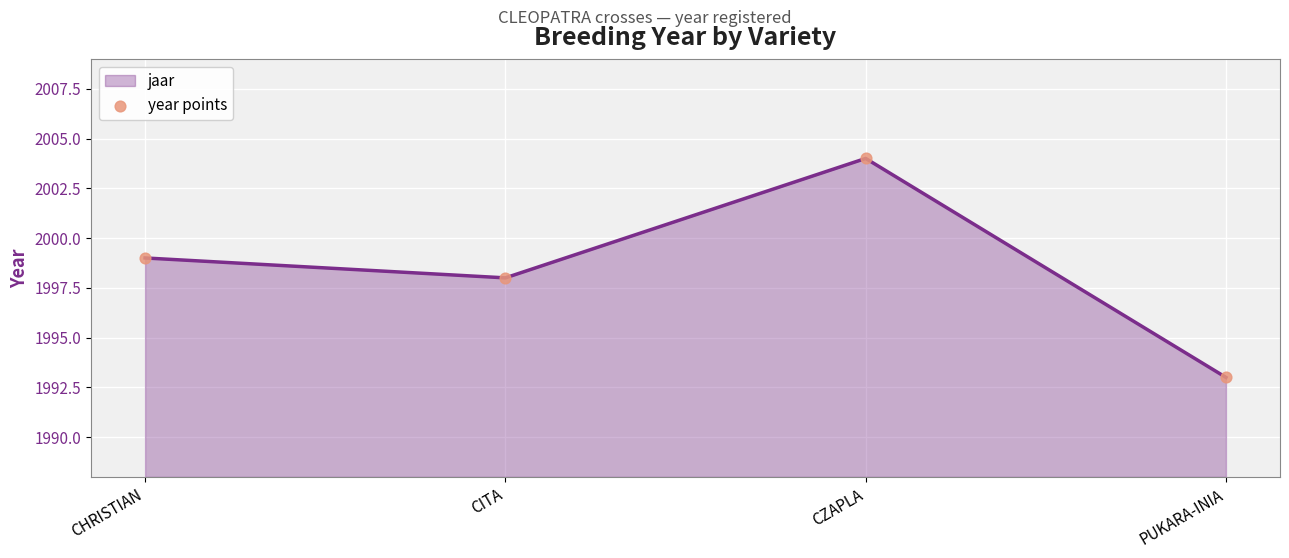

What is the change in value from CHRISTIAN to CITA?

-1